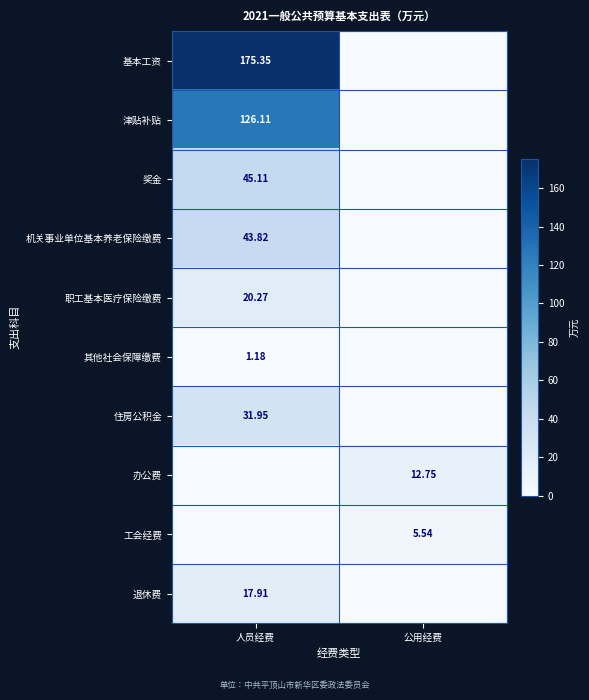

Which series changed the most between 人员经费 and 公用经费?

基本工资